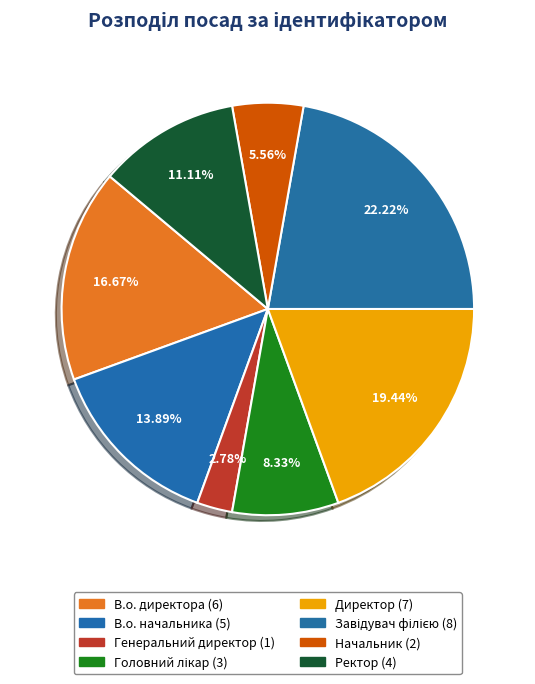

How many slices are in this pie chart?

8